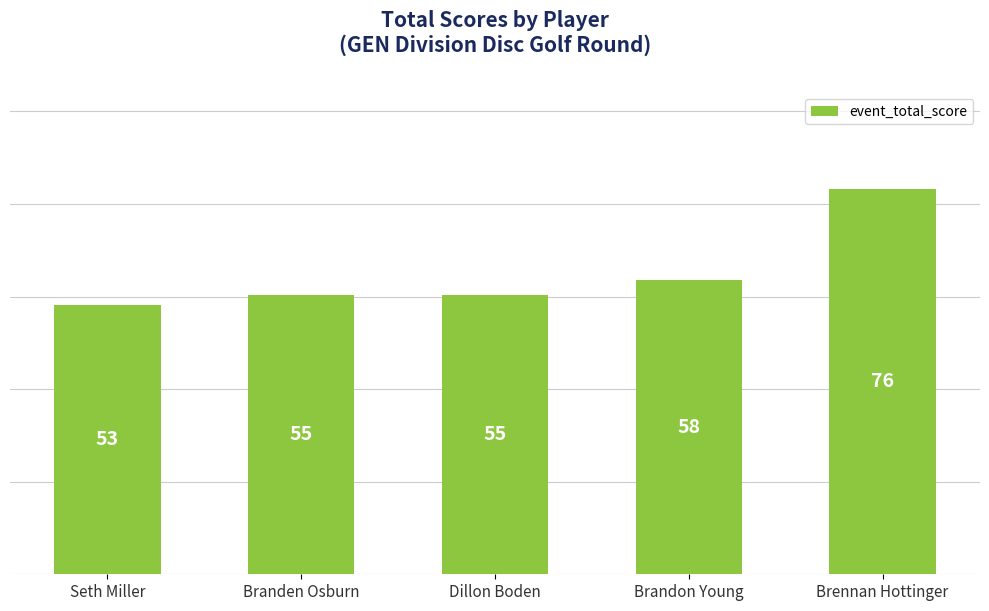

What is the ratio of the value at Brandon Young to the value at Seth Miller?

1.1